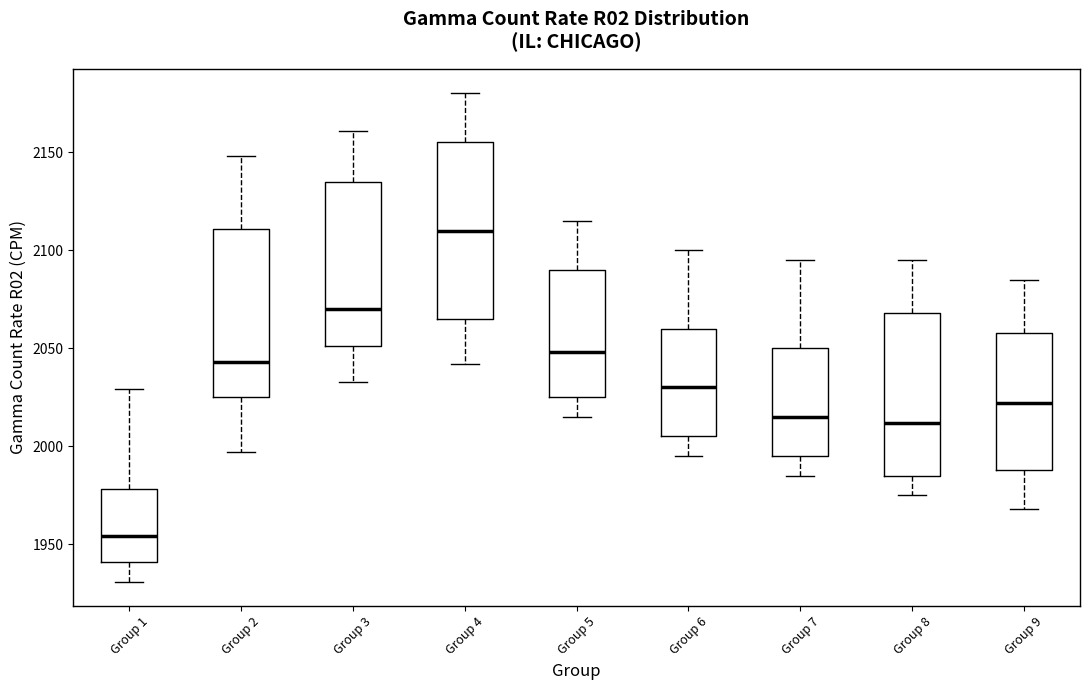

Where is the lower edge of the box for Group 5 on the y-axis? The values are not printed on the chart, so give them approximately, as read against the axis.

2025